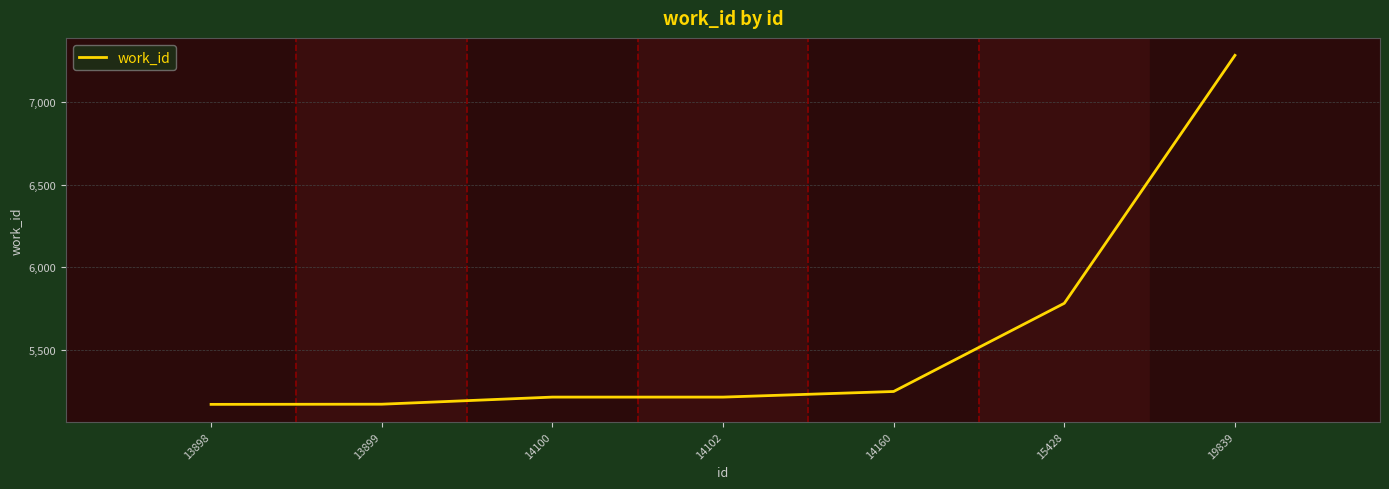

Approximately how many times larger is the value at 15428 compared to 14160?

1.1